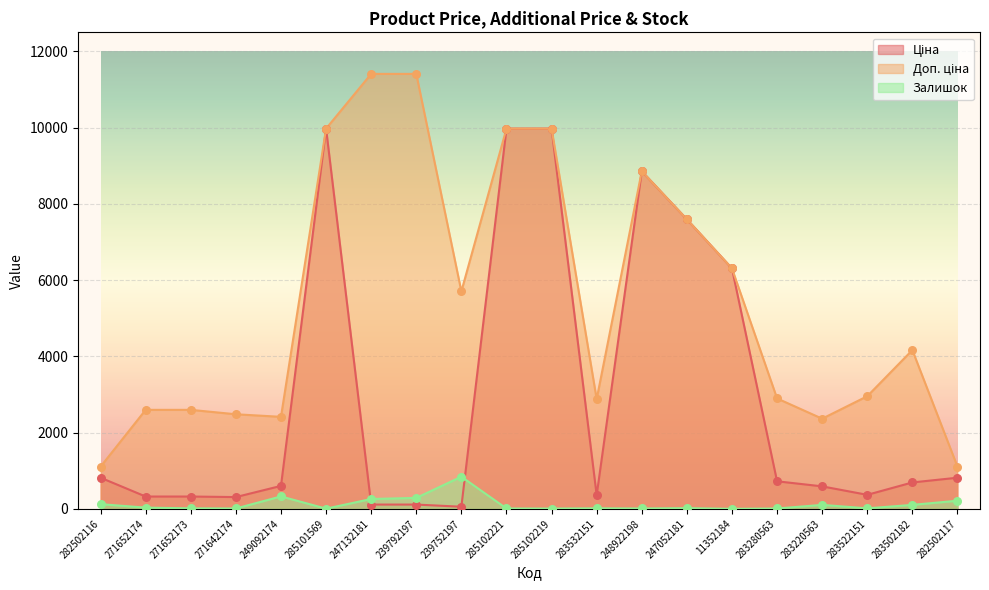

At which category is the sum across all series the highest?

285102221